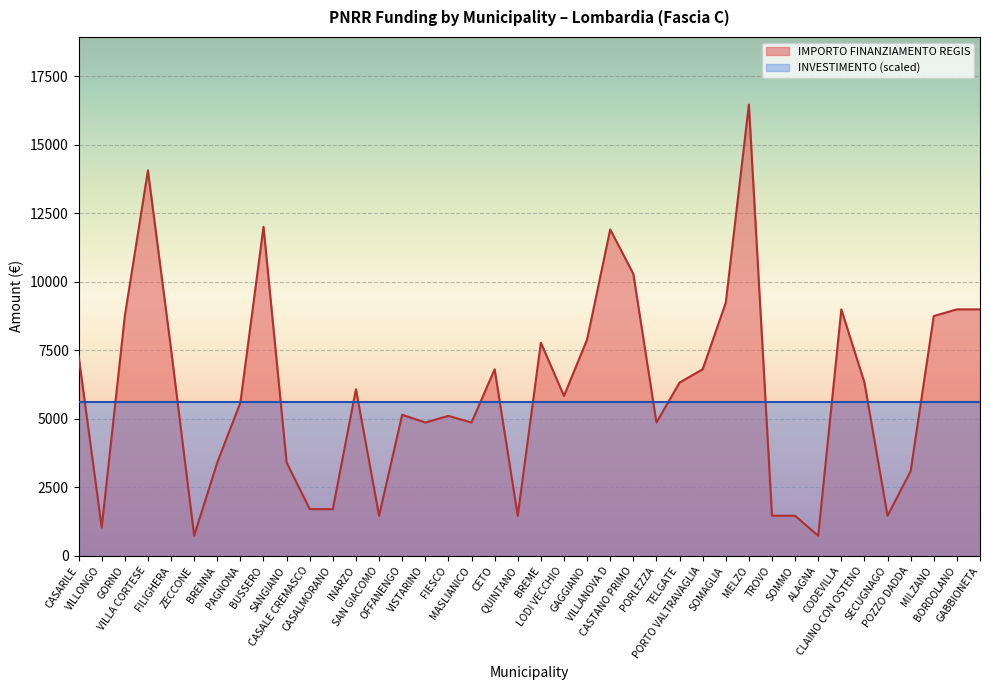

List the labels in order of value, largest first.

MELZO, VILLA CORTESE, BUSSERO, VILLANOVA D, CASTANO PRIMO, SOMAGLIA, CODEVILLA, BORDOLANO, GABBIONETA, GORNO, MILZANO, GAGGIANO, BREME, FILIGHERA, CASARILE, CETO, PORTO VALTRAVAGLIA, TELGATE, CLAINO CON OSTENO, INARZO, LODI VECCHIO, PAGNONA, OFFANENGO, FIESCO, VISTARINO, MASLIANICO, PORLEZZA, BRENNA, SANGIANO, POZZO DADDA, CASALE CREMASCO, CASALMORANO, SAN GIACOMO, QUINTANO, TROVO, SOMMO, SECUGNAGO, VILLONGO, ZECCONE, ALAGNA